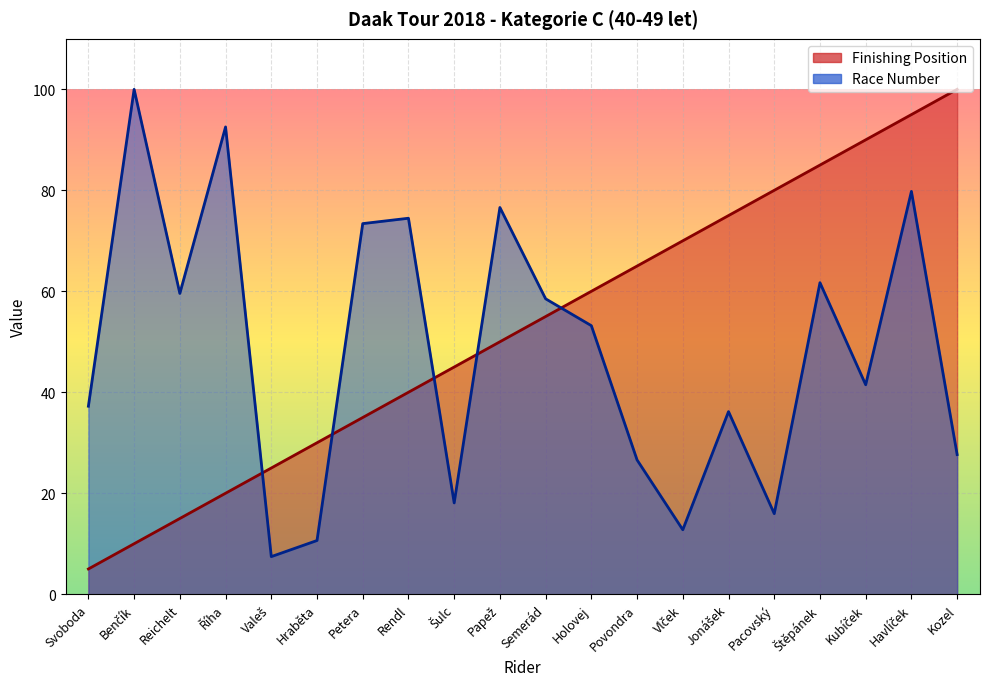

True or false: Finishing Position has more than 2 interior local peaks.

False